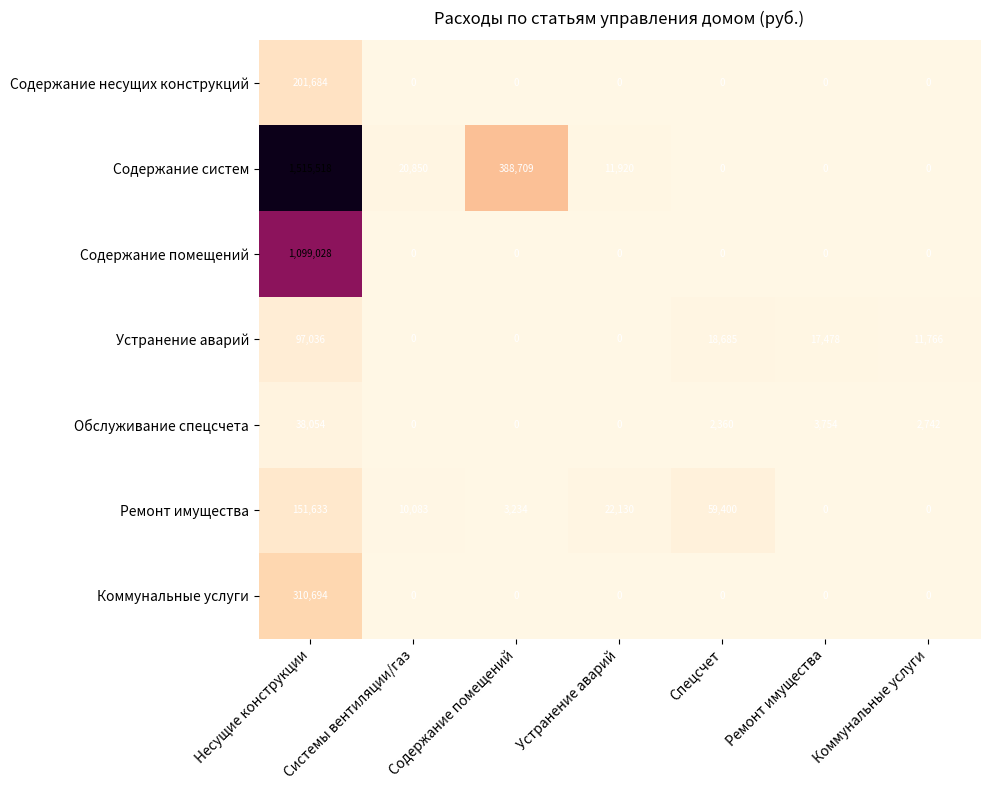

What is the difference between the maximum and second lowest values in the Коммунальные услуги series?

310694